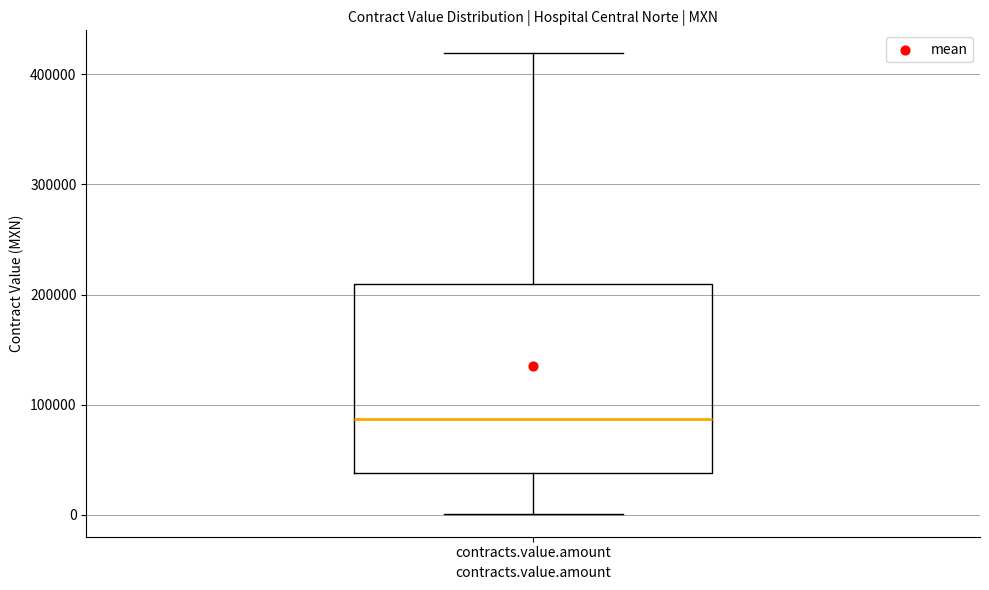

Transcribe this box plot: give where the median line is, the range the box spans, and where the two whiskers end, as read against the y-axis. The values are not printed on the chart, so give them approximately, as read against the axis.

median 90000, box 40000 to 210000, whiskers 0 to 420000